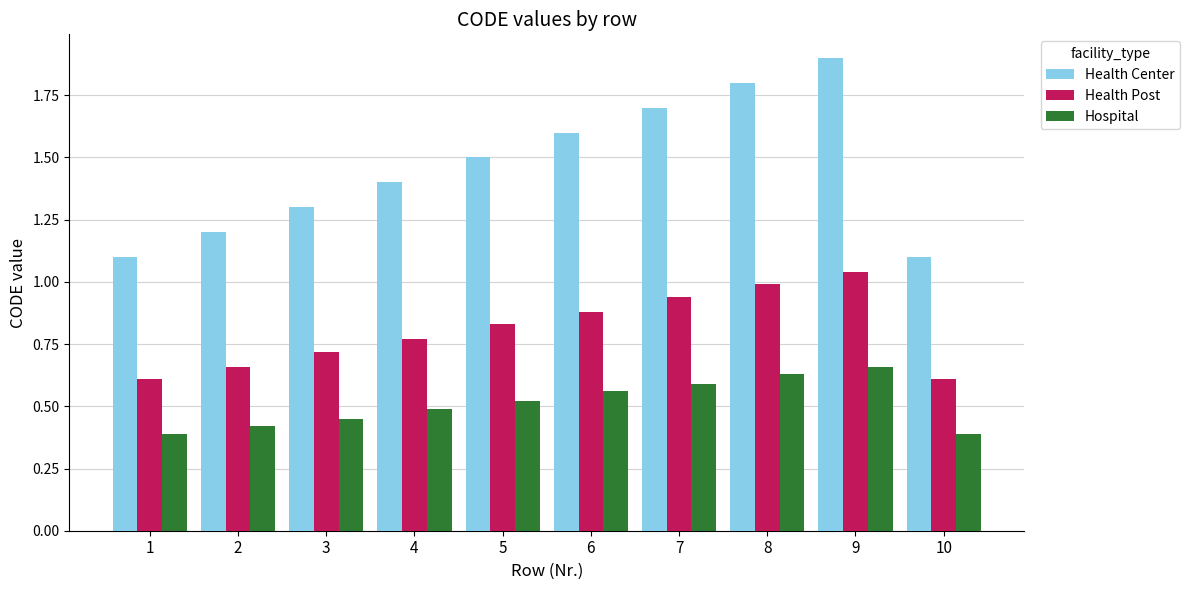

At how many categories does at least one series exceed 1?

10